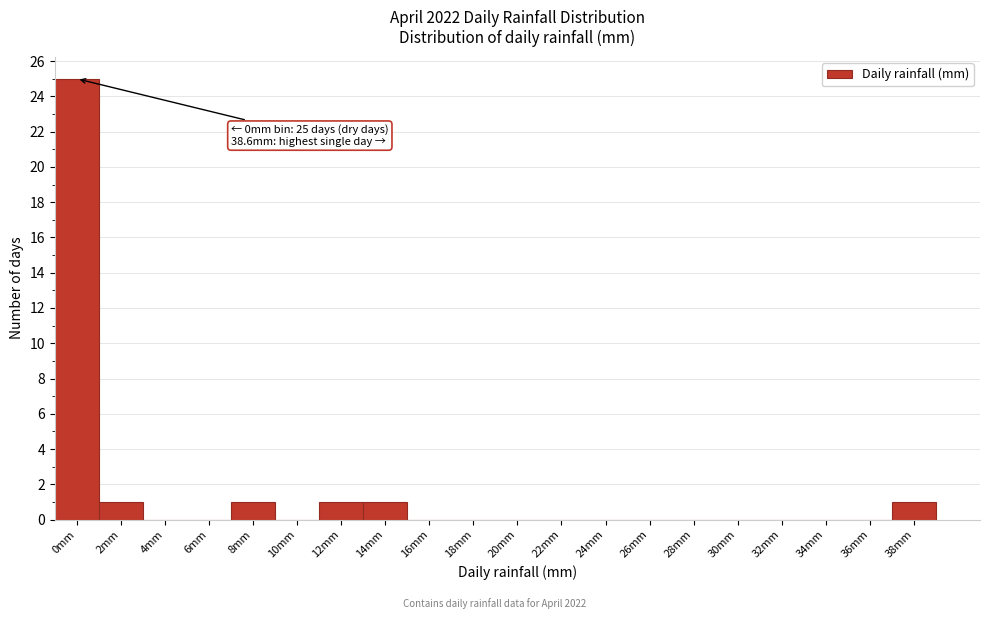

Reading left to right, list all the values displayed in this chart.

0mm=25	2mm=1	4mm=0	6mm=0	8mm=1	10mm=0	12mm=1	14mm=1	16mm=0	18mm=0	20mm=0	22mm=0	24mm=0	26mm=0	28mm=0	30mm=0	32mm=0	34mm=0	36mm=0	38mm=1